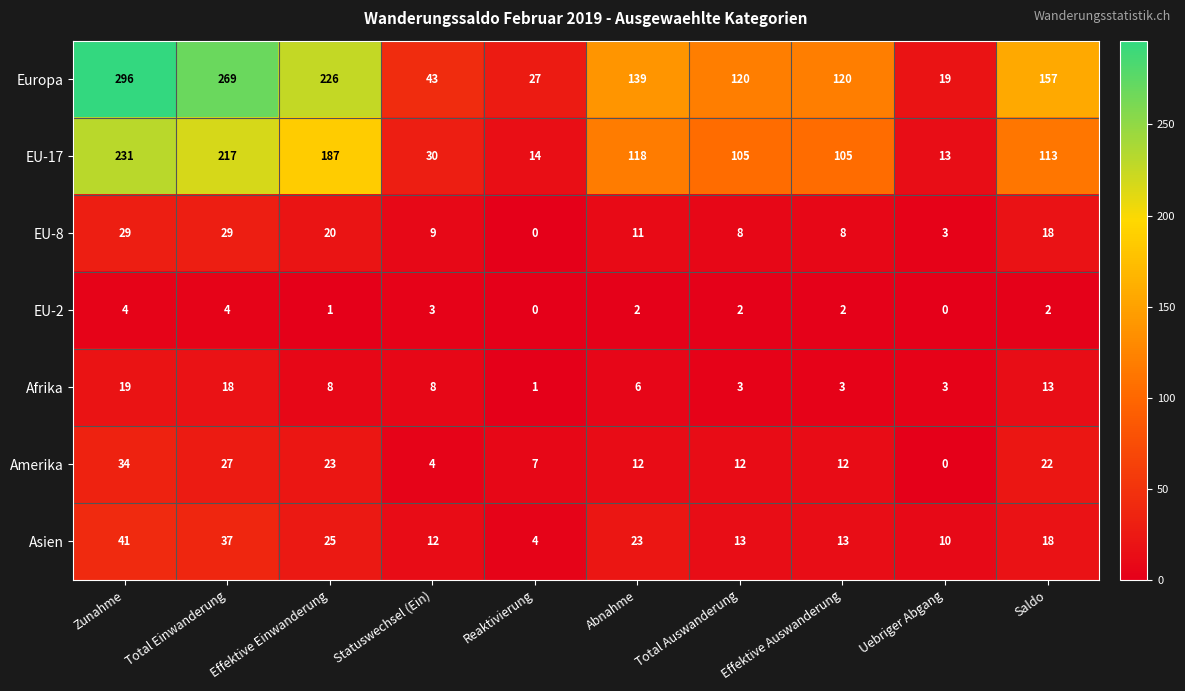

Count the EU-2 values in the range 1 to 3.

6